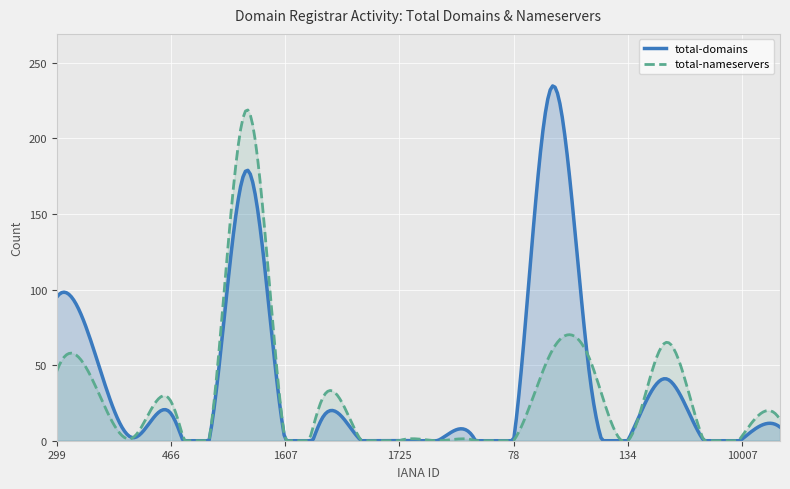

Reading left to right, extract all data points from this chart.

total-domains: 95	58	2	18	0	179	0	16	0	0	0	0	0	234	43	0	41	0	1	9
total-nameservers: 46	37	2	26	0	219	0	29	0	0	0	0	0	59	54	0	65	0	3	14